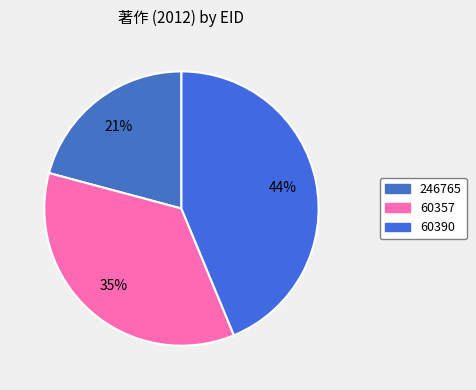

How many segments does this pie chart have?

3